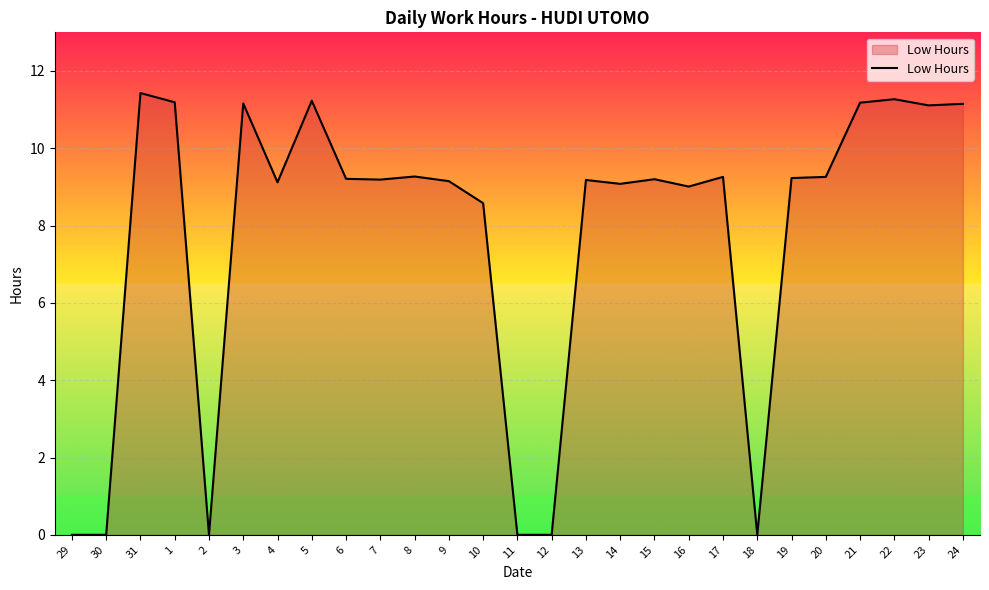

Which has a higher value, 16 or 2?

16